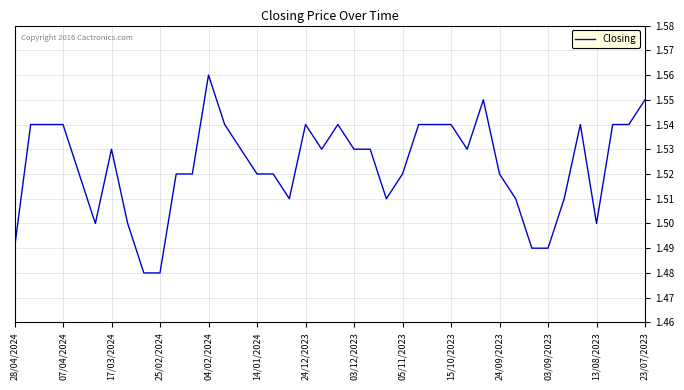

True or false: the data has more than 1 interior local peaks.

True